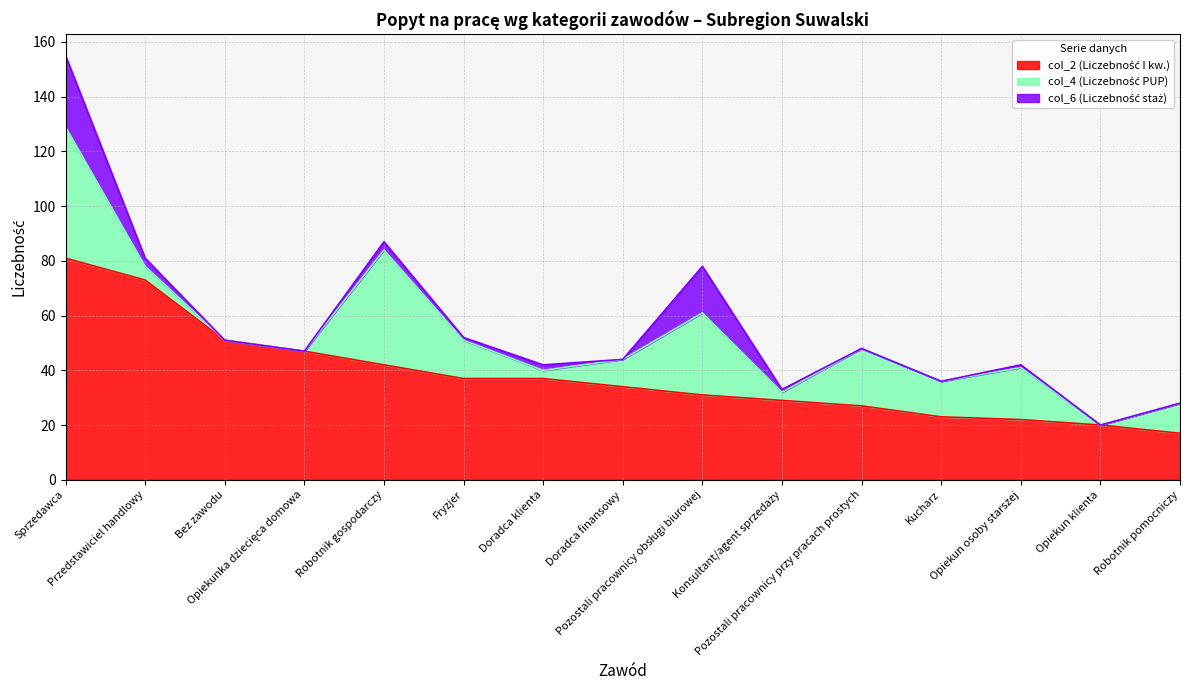

What is the label of the 9th point from the right?

Doradca klienta